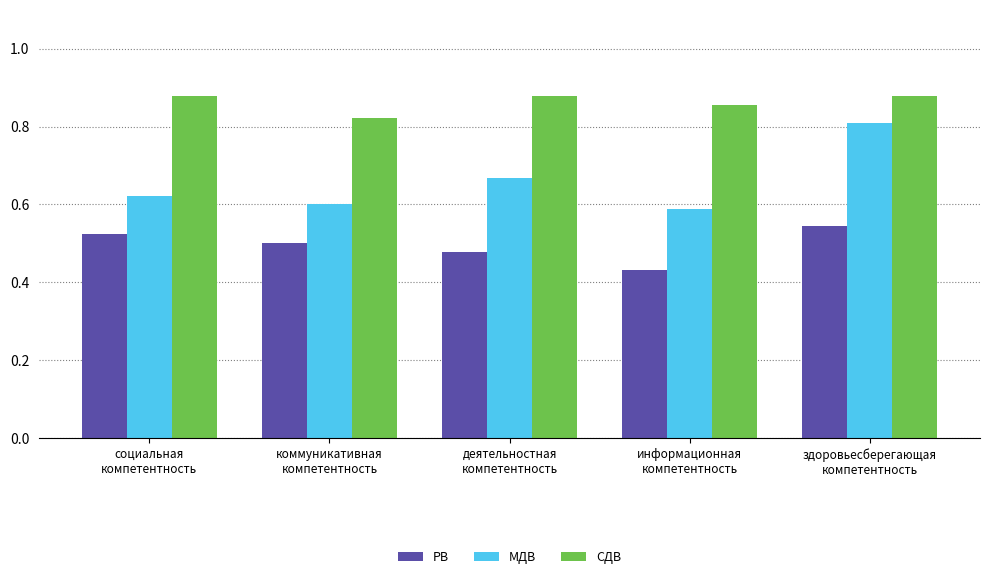

Which series has the widest spread of values?

МДВ